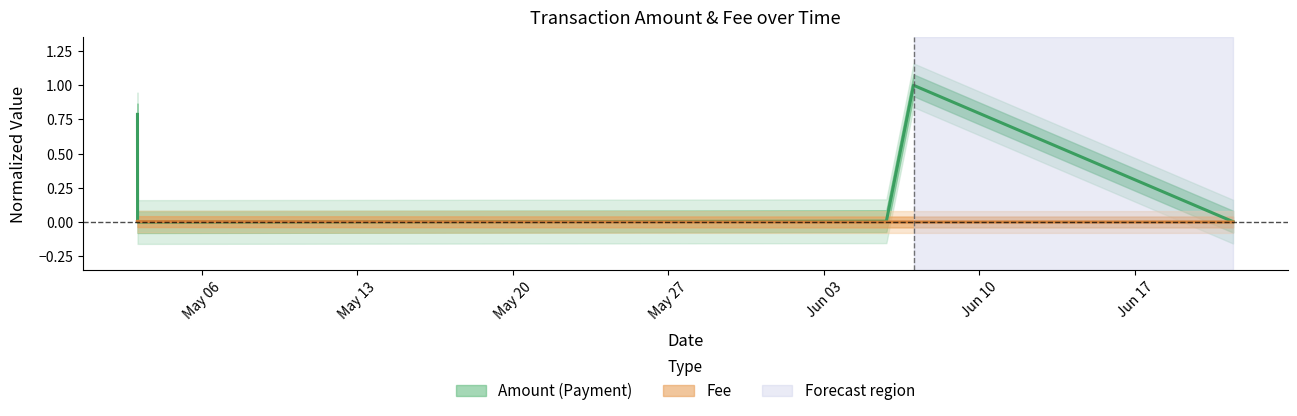

What is the maximum value for Amount?

1.0